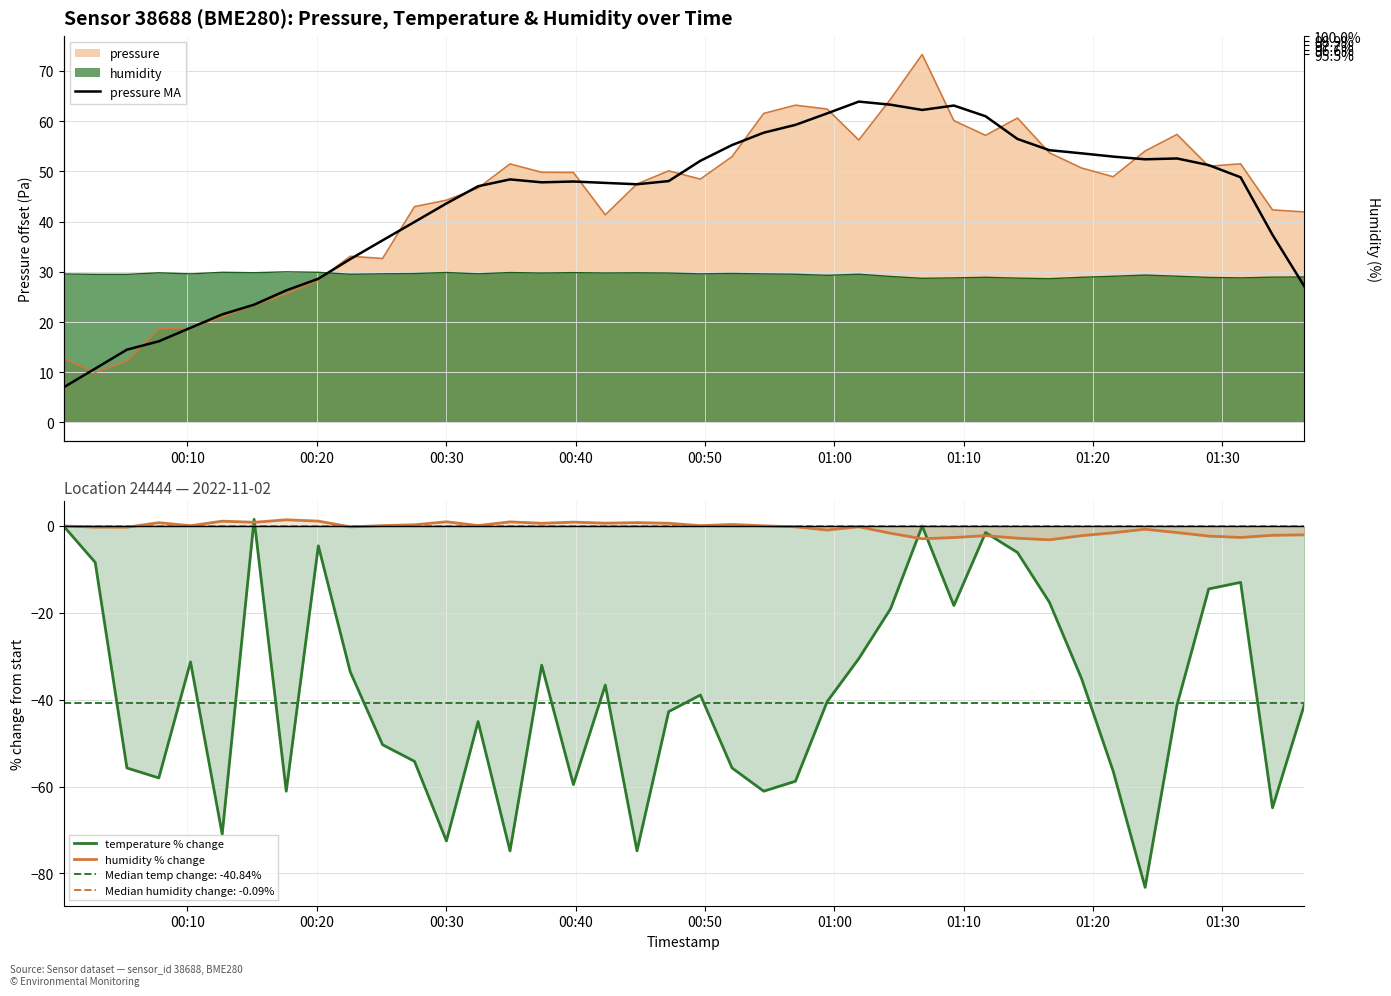

True or false: pressure MA and humidity % change cross at least once.

False